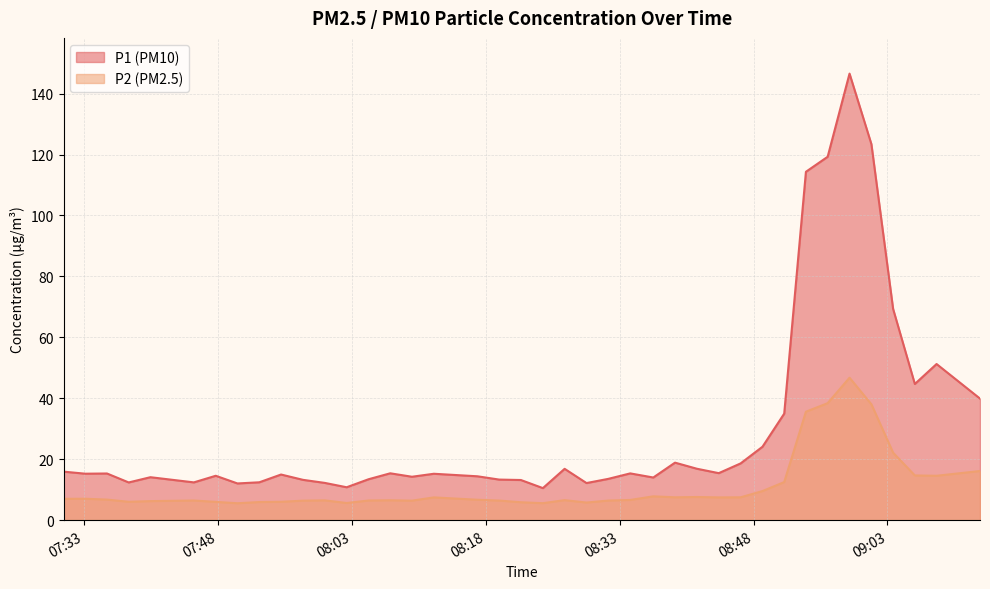

Reading left to right, extract all data points from this chart.

P1: 2023-11-21T07:30:42=15.9	2023-11-21T07:33:08=15.2	2023-11-21T07:35:34=15.3	2023-11-21T07:38:00=12.4	2023-11-21T07:40:26=14.1	2023-11-21T07:45:18=12.4	2023-11-21T07:47:45=14.6	2023-11-21T07:50:11=12.1	2023-11-21T07:52:38=12.4	2023-11-21T07:55:04=15.0	2023-11-21T07:57:32=13.2	2023-11-21T07:59:58=12.2	2023-11-21T08:02:25=10.8	2023-11-21T08:04:52=13.4	2023-11-21T08:07:18=15.4	2023-11-21T08:09:44=14.2	2023-11-21T08:12:11=15.2	2023-11-21T08:17:04=14.4	2023-11-21T08:19:30=13.3	2023-11-21T08:21:56=13.2	2023-11-21T08:24:24=10.5	2023-11-21T08:26:50=16.9	2023-11-21T08:29:17=12.2	2023-11-21T08:31:43=13.6	2023-11-21T08:34:11=15.3	2023-11-21T08:36:46=14.0	2023-11-21T08:39:12=18.9	2023-11-21T08:41:39=16.9	2023-11-21T08:44:06=15.4	2023-11-21T08:46:33=18.6	2023-11-21T08:49:00=24.1	2023-11-21T08:51:26=35.0	2023-11-21T08:53:52=114.3	2023-11-21T08:56:18=119.3	2023-11-21T08:58:45=146.6	2023-11-21T09:01:12=123.4	2023-11-21T09:03:38=69.3	2023-11-21T09:06:04=44.7	2023-11-21T09:08:30=51.2	2023-11-21T09:13:22=39.9
P2: 2023-11-21T07:30:42=7.0	2023-11-21T07:33:08=7.0	2023-11-21T07:35:34=6.8	2023-11-21T07:38:00=6.0	2023-11-21T07:40:26=6.2	2023-11-21T07:45:18=6.5	2023-11-21T07:47:45=6.0	2023-11-21T07:50:11=5.5	2023-11-21T07:52:38=6.0	2023-11-21T07:55:04=6.0	2023-11-21T07:57:32=6.4	2023-11-21T07:59:58=6.5	2023-11-21T08:02:25=5.6	2023-11-21T08:04:52=6.5	2023-11-21T08:07:18=6.5	2023-11-21T08:09:44=6.4	2023-11-21T08:12:11=7.5	2023-11-21T08:17:04=6.7	2023-11-21T08:19:30=6.4	2023-11-21T08:21:56=5.9	2023-11-21T08:24:24=5.6	2023-11-21T08:26:50=6.6	2023-11-21T08:29:17=5.8	2023-11-21T08:31:43=6.4	2023-11-21T08:34:11=6.6	2023-11-21T08:36:46=7.8	2023-11-21T08:39:12=7.5	2023-11-21T08:41:39=7.6	2023-11-21T08:44:06=7.5	2023-11-21T08:46:33=7.5	2023-11-21T08:49:00=9.6	2023-11-21T08:51:26=12.5	2023-11-21T08:53:52=35.6	2023-11-21T08:56:18=38.4	2023-11-21T08:58:45=46.8	2023-11-21T09:01:12=38.0	2023-11-21T09:03:38=22.1	2023-11-21T09:06:04=14.7	2023-11-21T09:08:30=14.6	2023-11-21T09:13:22=16.1